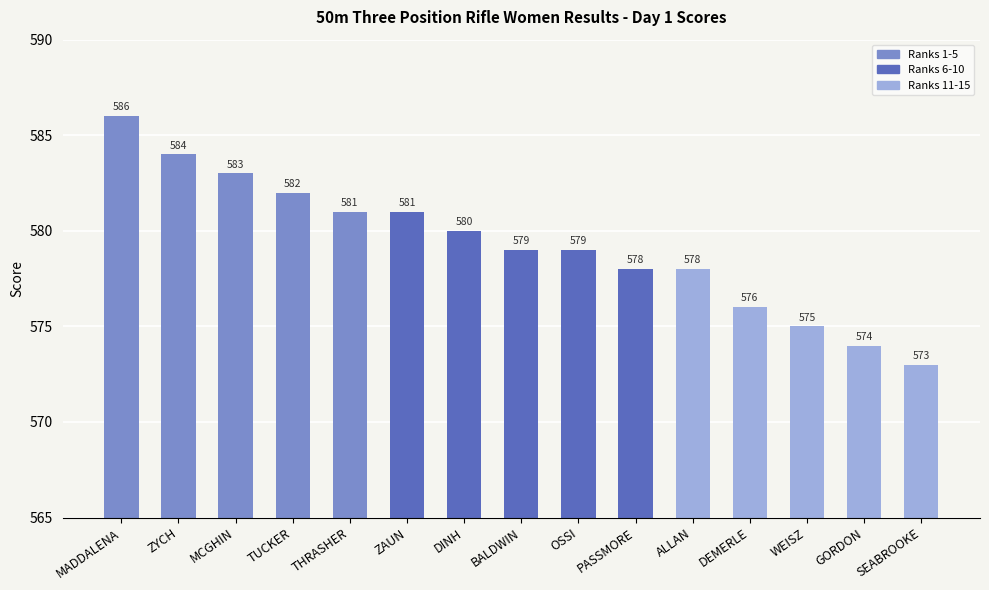

What is the maximum value shown in the chart?

586